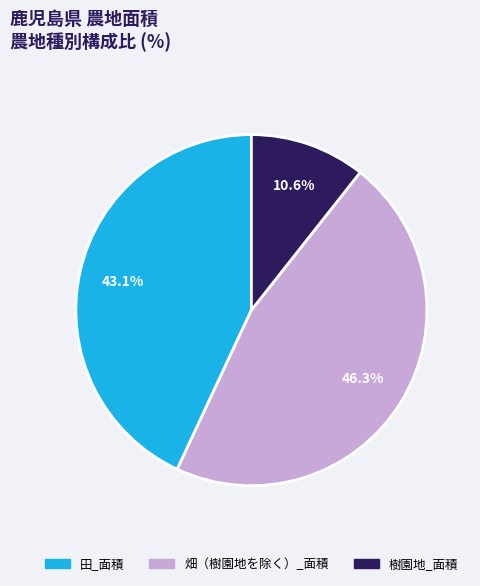

Between 樹園地_面積 and 田_面積, which is larger?

田_面積